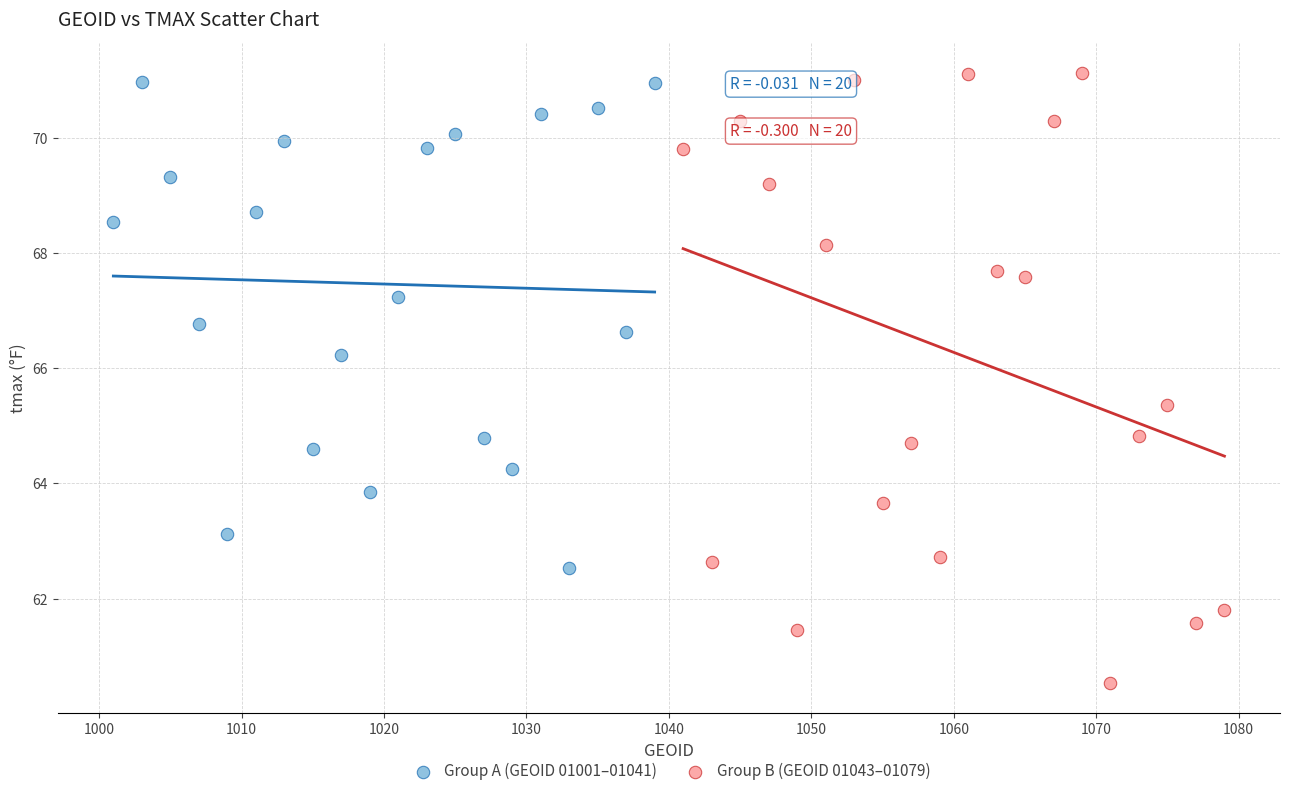

Which series reaches the maximum Y coordinate?

Group B (GEOID 01043–01079)